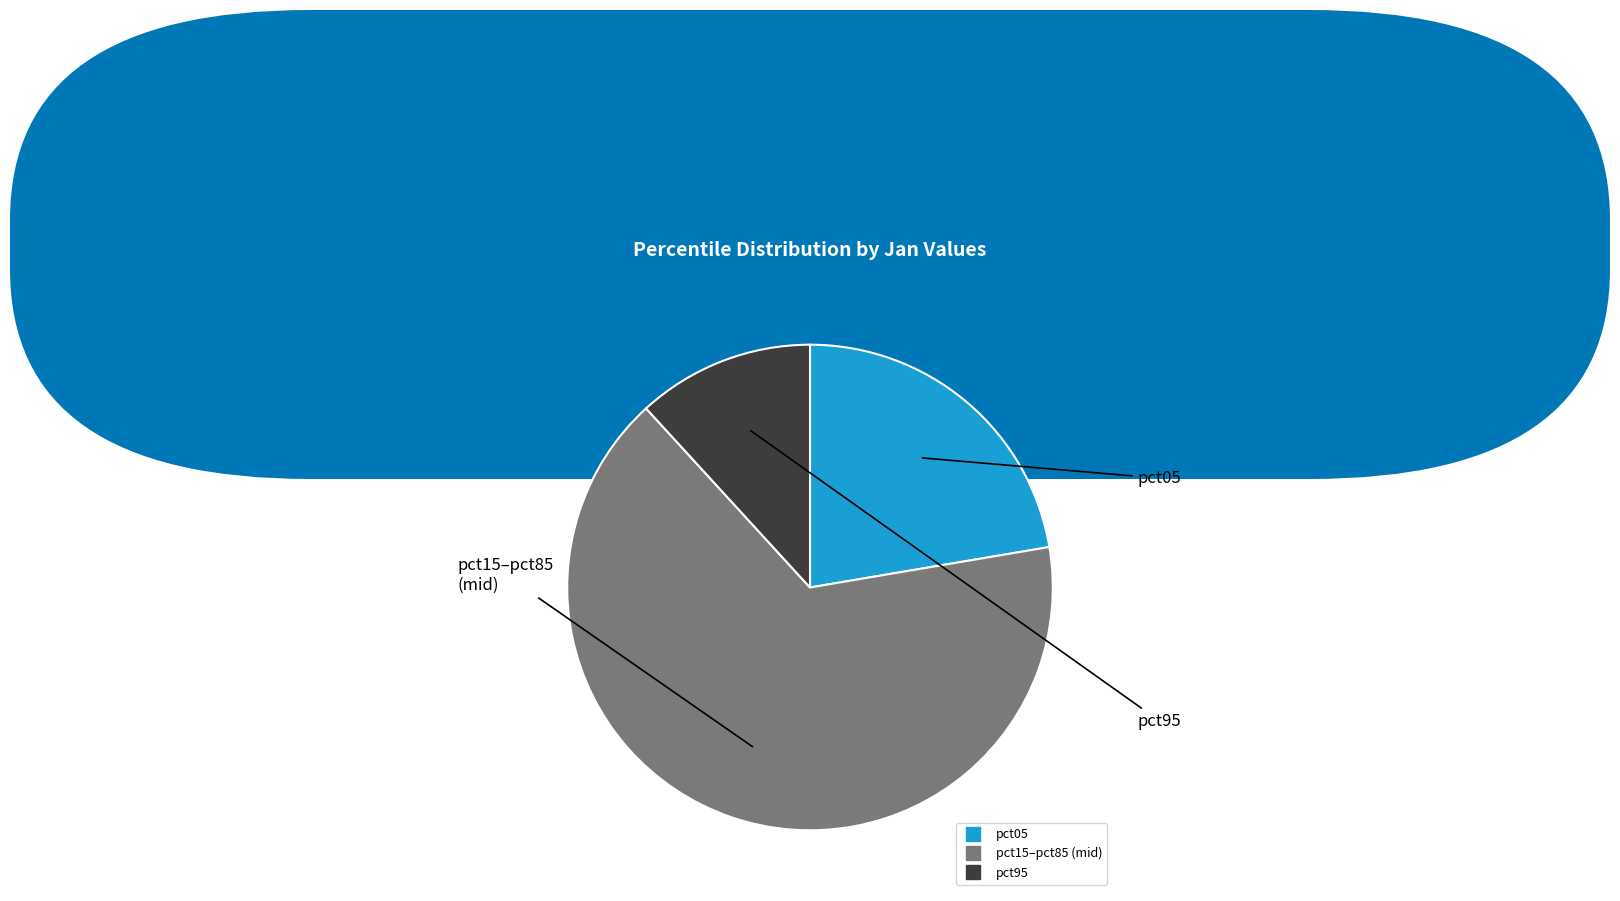

Is there any slice that represents more than half of the pie?

Yes